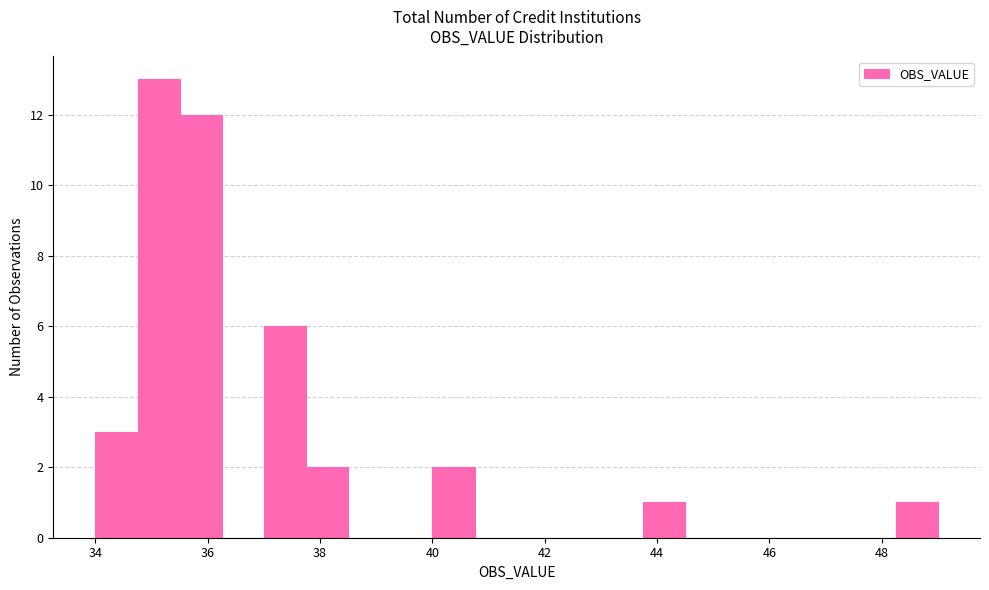

Read against the x-axis, roughly where is the centre of the tallest bar?

35.2